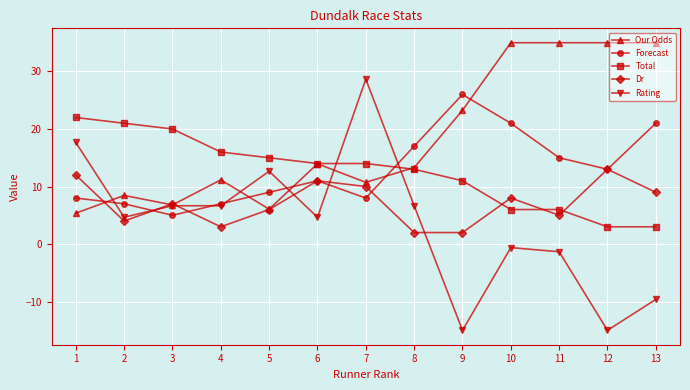

What is the greatest value displayed?

35.0